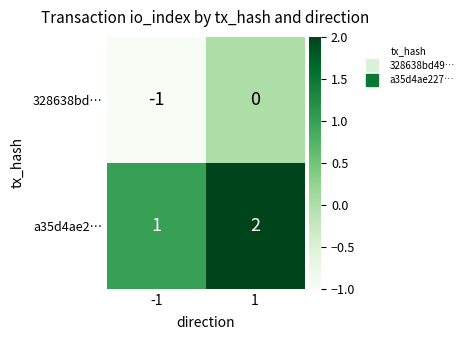

Is it true that 328638bd… equals -2 at -1?

False